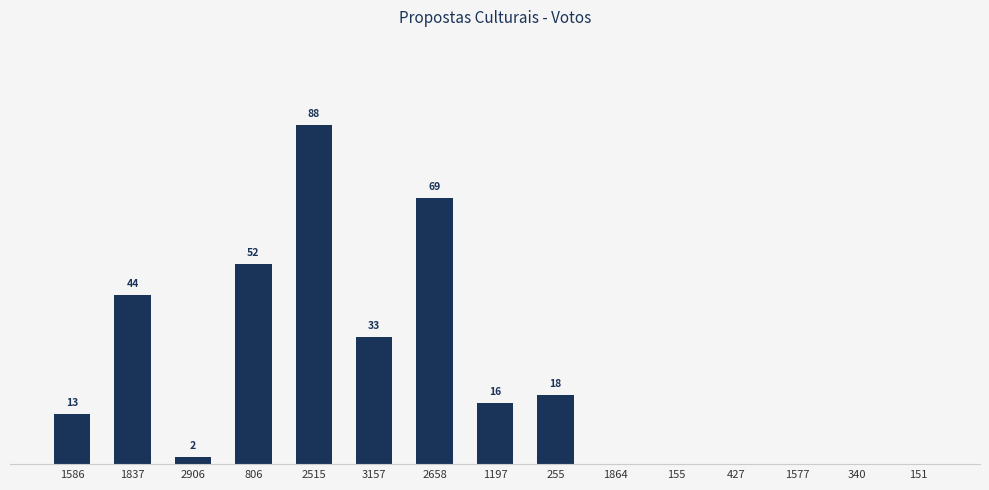

How many bars are there in total?

15